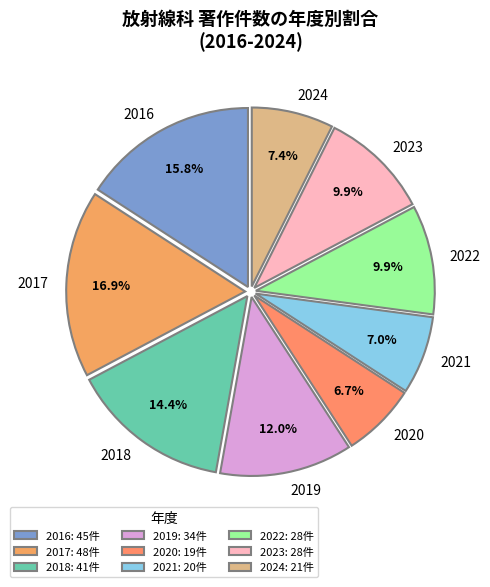

Does 2019 account for over 50% of the chart?

No